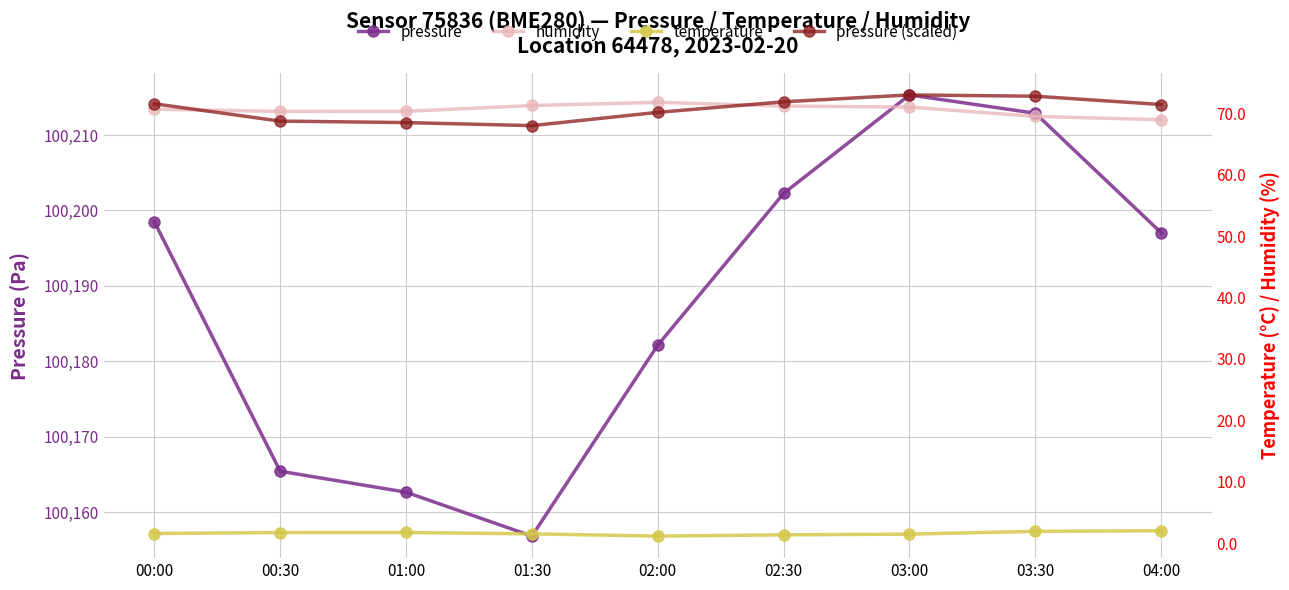

Read the humidity value at 01:30.

71.3